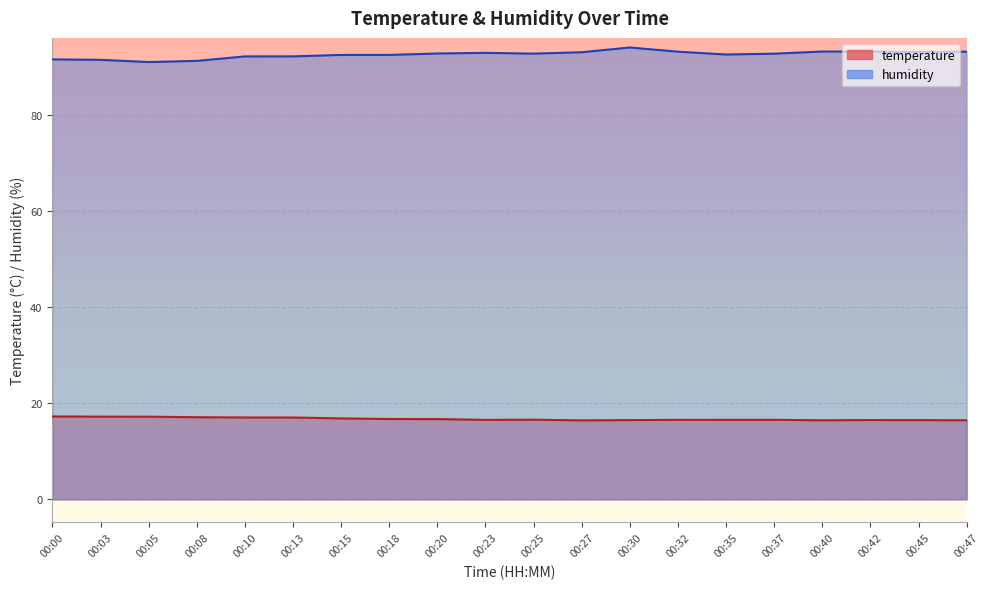

What is the sum of all temperature values?

334.8